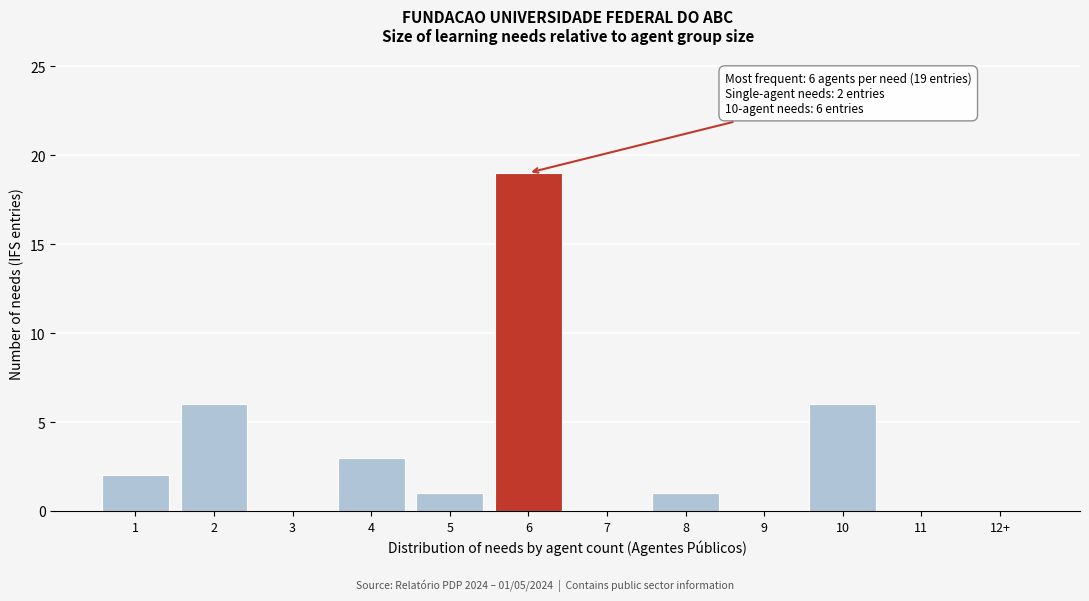

Reading right to left, extract all data points from this chart.

12+=0	11=0	10=6	9=0	8=1	7=0	6=19	5=1	4=3	3=0	2=6	1=2